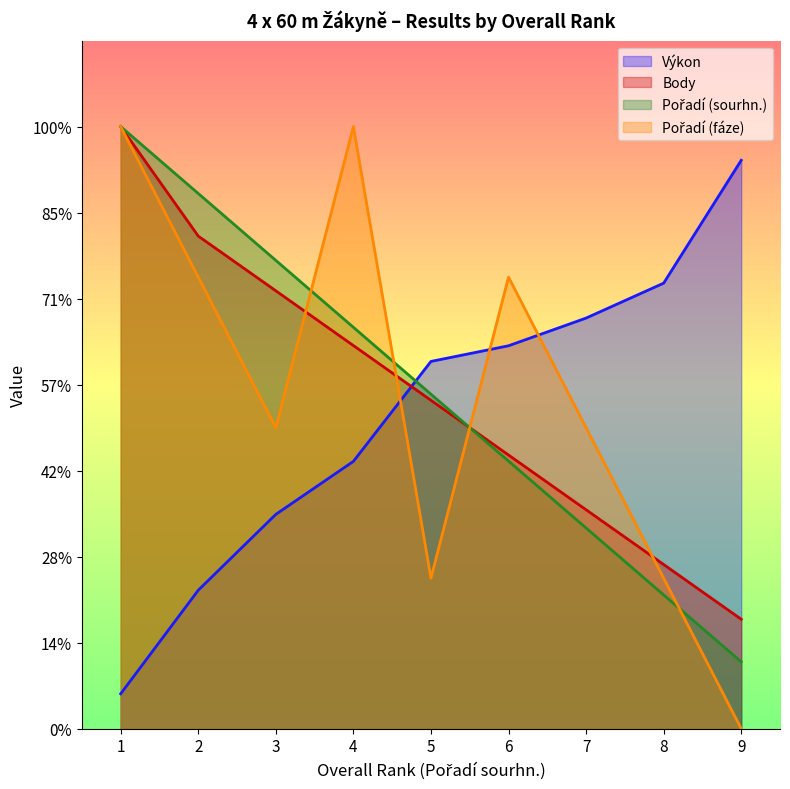

What are all the series names shown in the legend?

Výkon, Body, Pořadí (sourhn.), Pořadí (fáze)